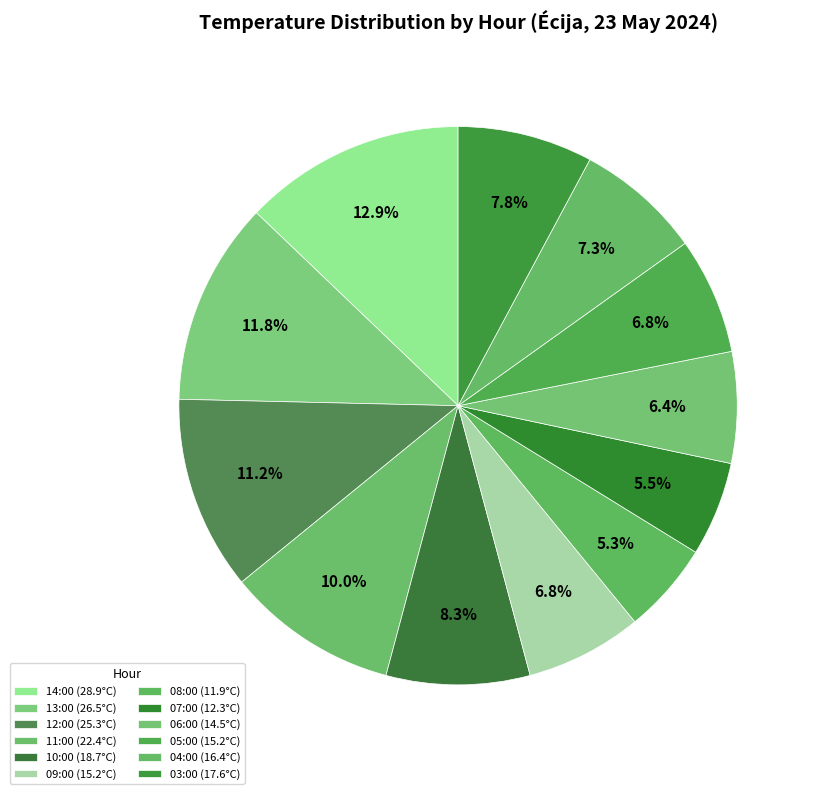

Which category has the smallest portion of the pie?

08:00